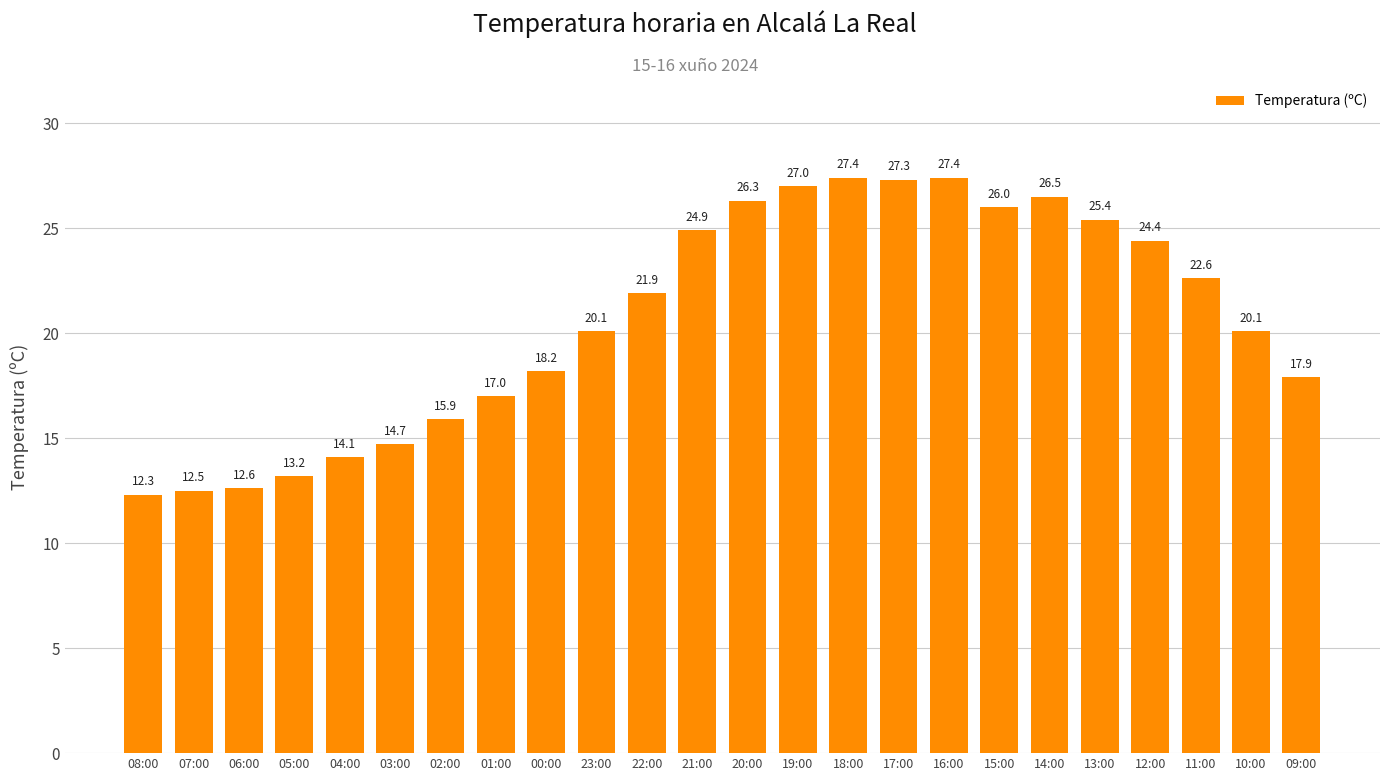

At which category does the chart reach its minimum across all series?

08:00